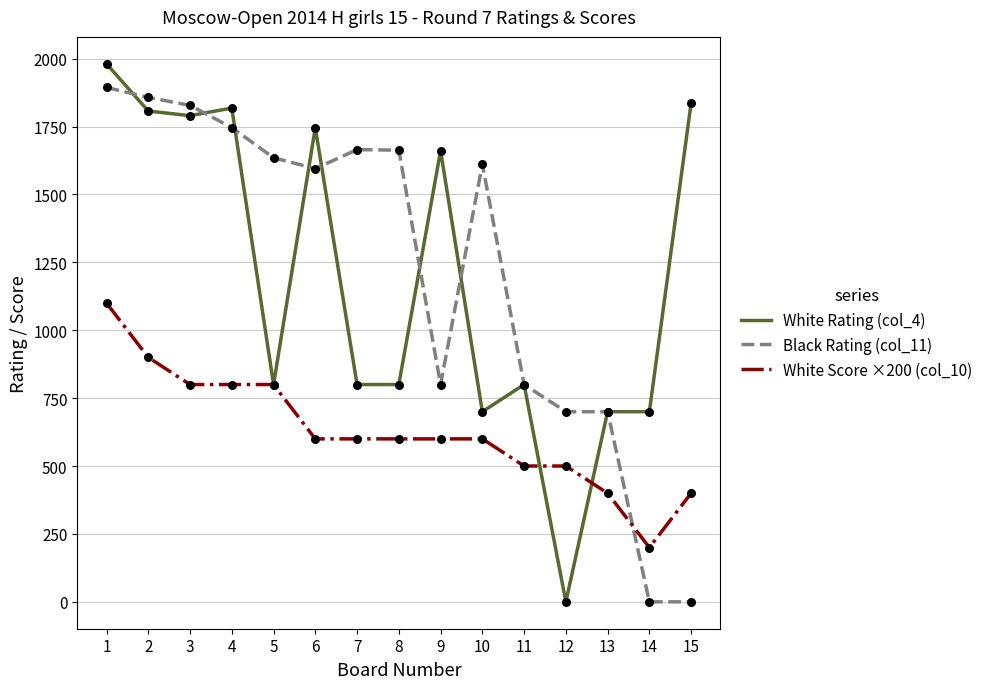

Between 2 and 15, which series saw the biggest shift?

Black Rating (col_11)